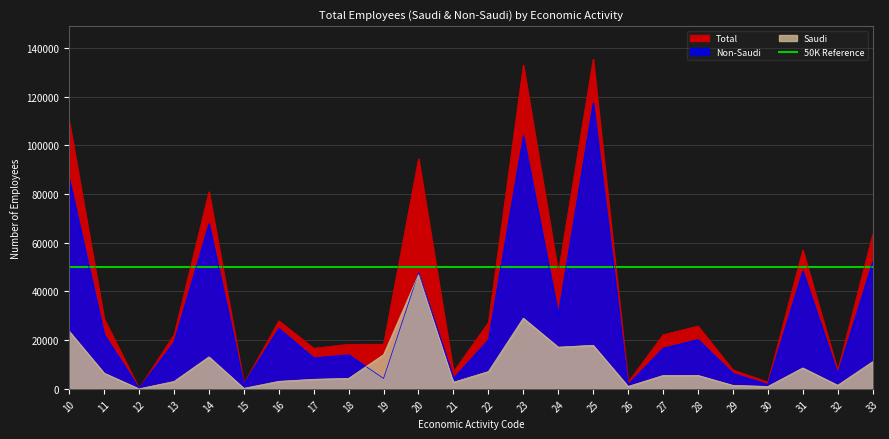

At which label does Saudi first exceed 5542?

10